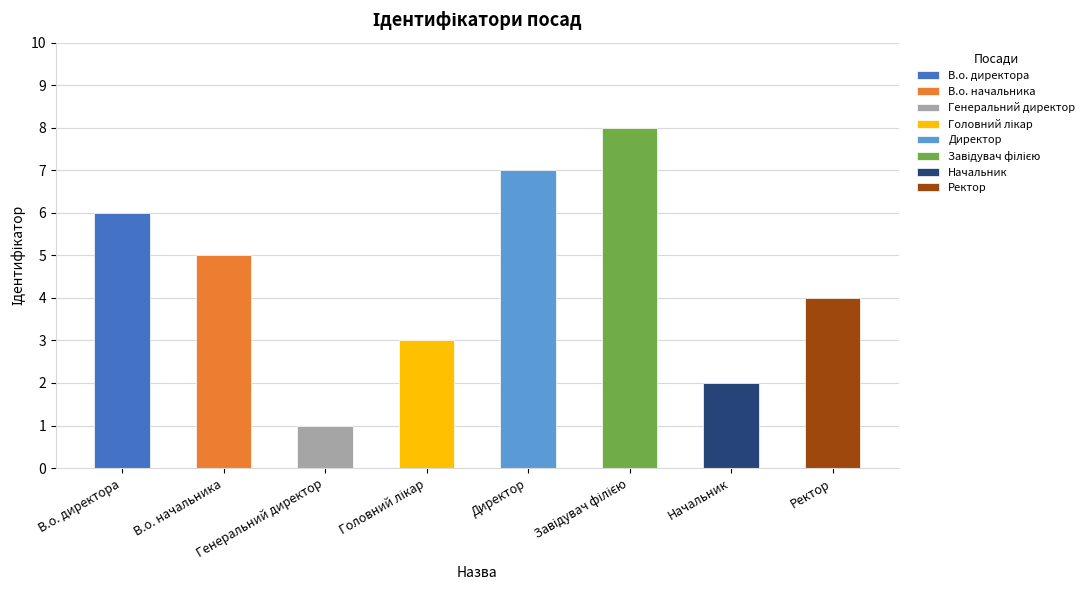

How many values are between 3 and 7?

5